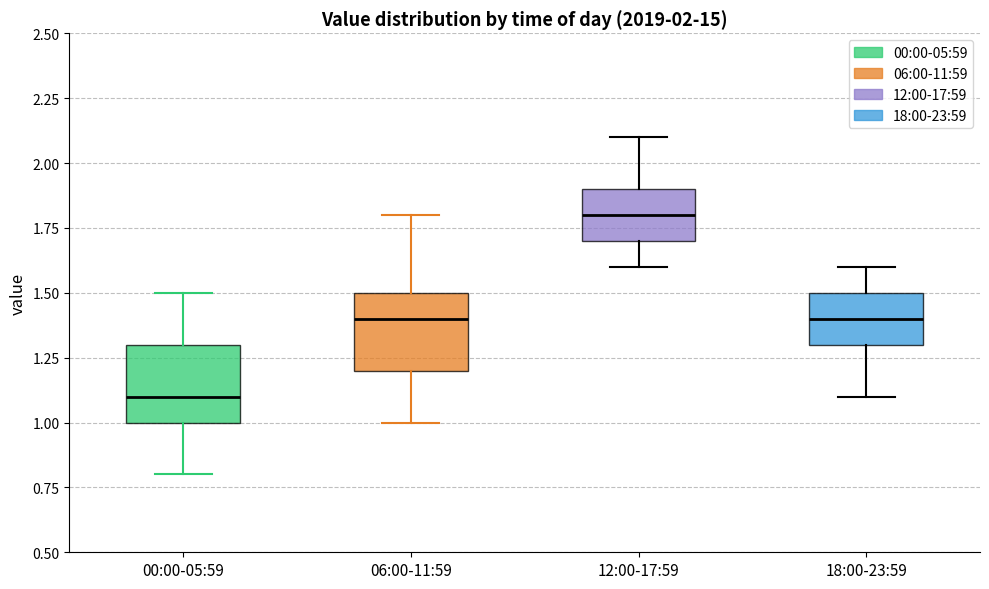

Reading left to right, transcribe this box plot: for each box, give where its median line is, the range the box spans, and where its two whiskers end, as read against the y-axis. The values are not printed on the chart, so give them approximately, as read against the axis.

00:00-05:59: median 1.1, box 1.0 to 1.3, whiskers 0.8 to 1.5
06:00-11:59: median 1.4, box 1.2 to 1.5, whiskers 1.0 to 1.8
12:00-17:59: median 1.8, box 1.7 to 1.9, whiskers 1.6 to 2.1
18:00-23:59: median 1.4, box 1.3 to 1.5, whiskers 1.1 to 1.6